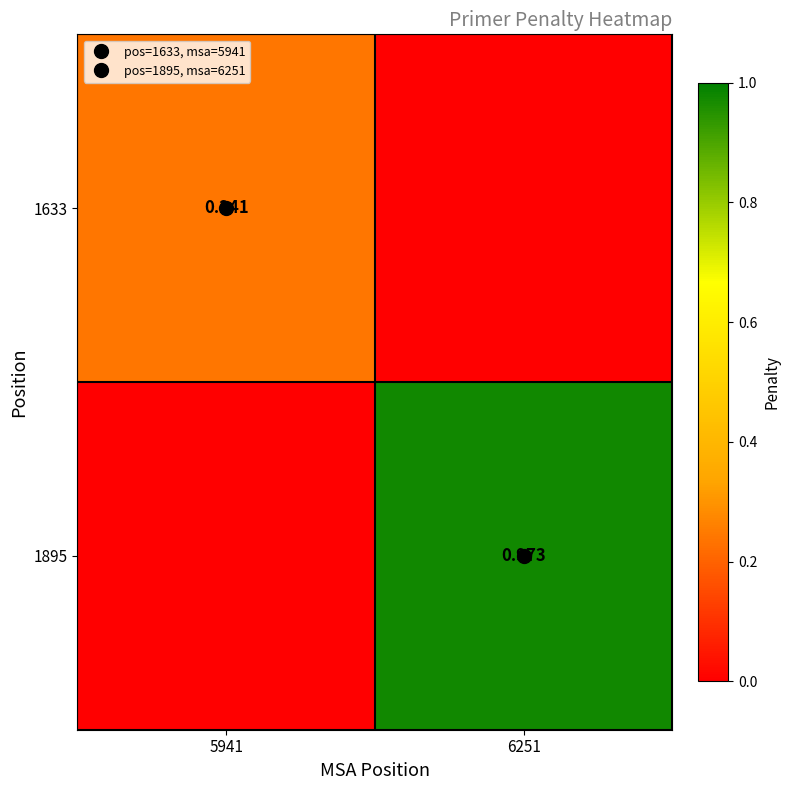

List the series in order of their overall mean, highest first.

1895, 1633